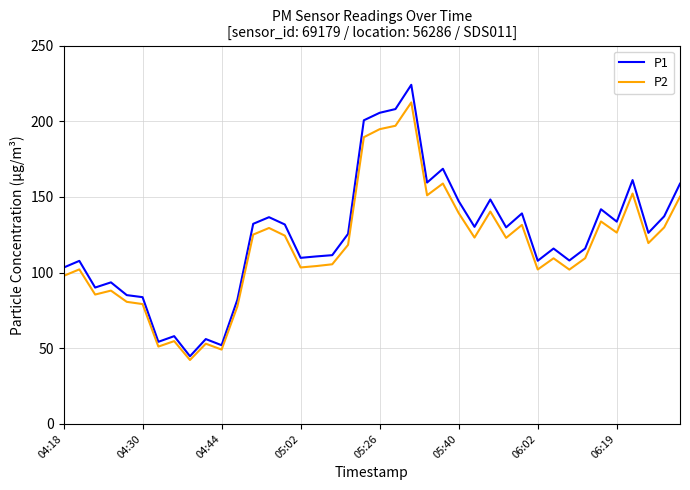

At how many categories does at least one series exceed 79?

35